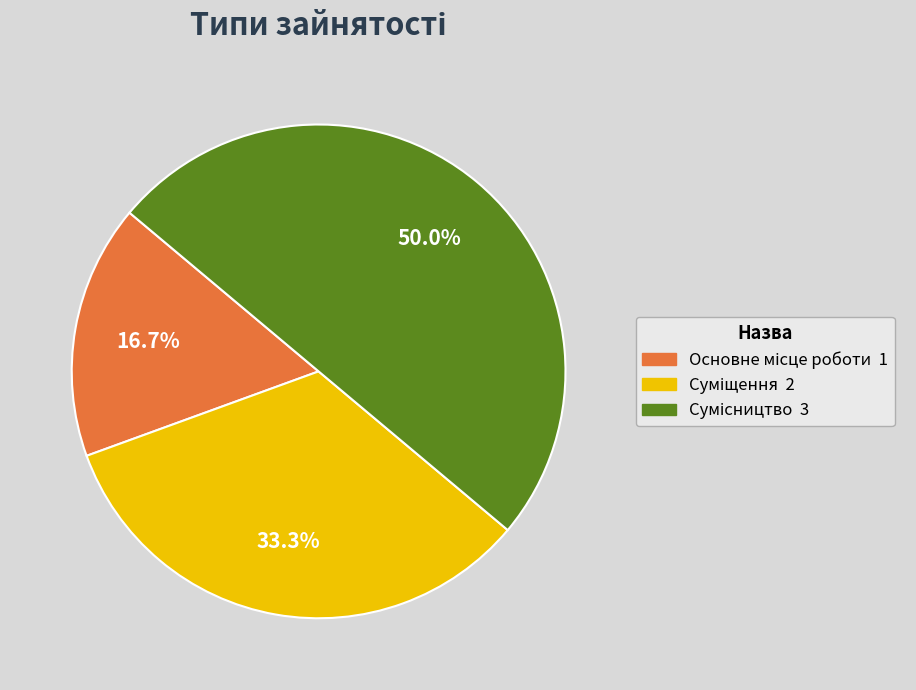

Count the number of slices in the pie.

3